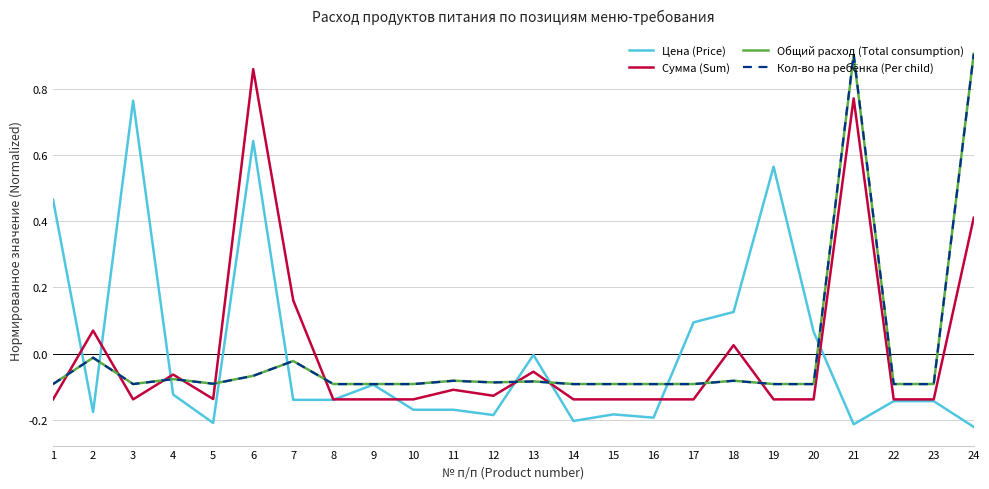

At which category is the sum across all series the highest?

21